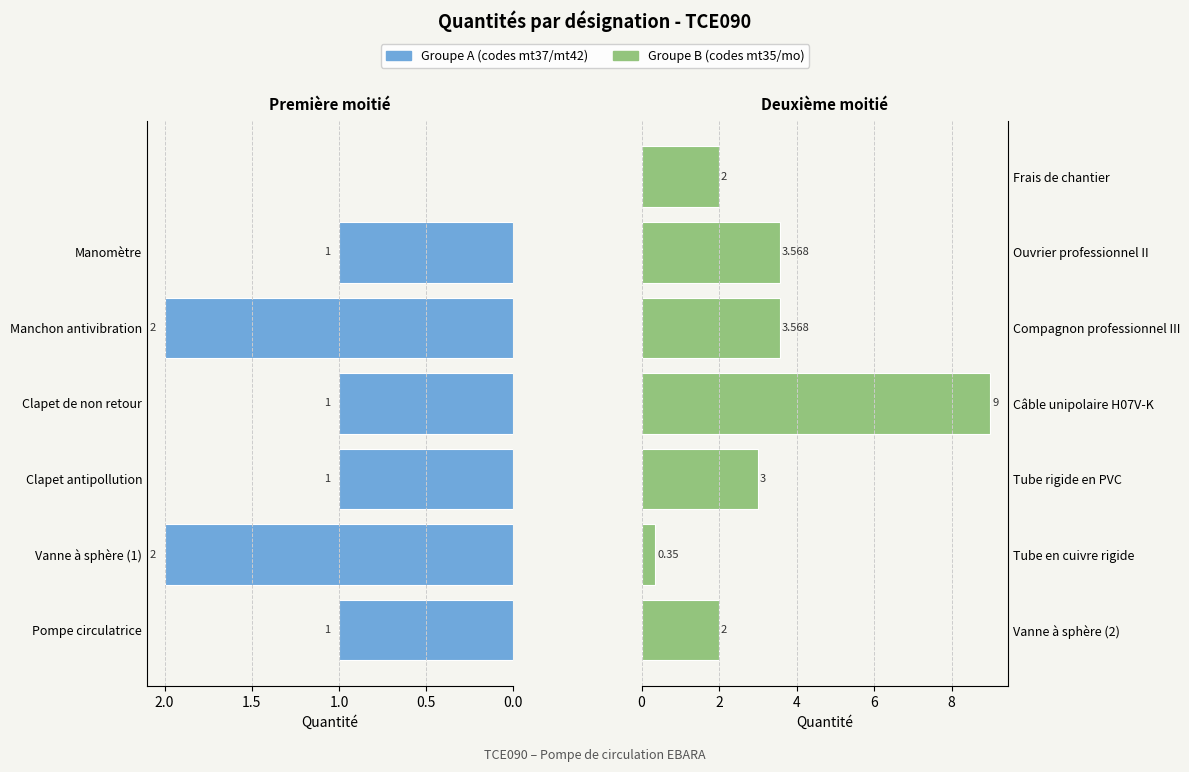

Is the value of Groupe B at 2.0 greater than the value of Groupe A at 6?

Yes